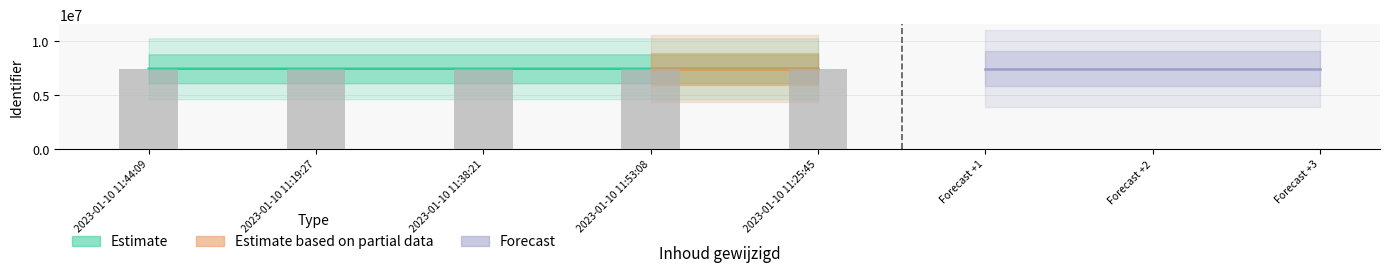

What is the average value?

7411737